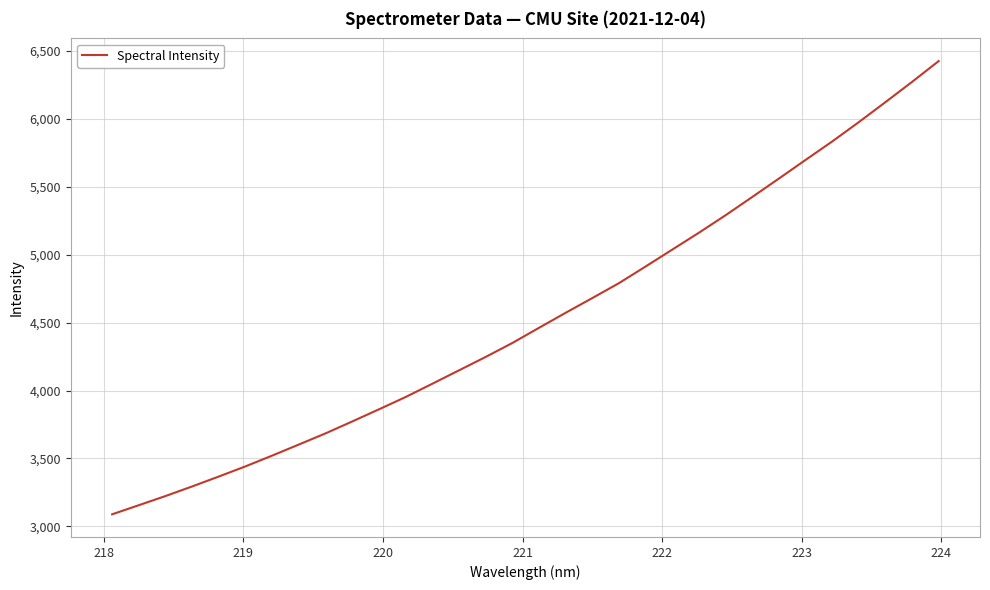

What is the smallest value displayed?

3088.8